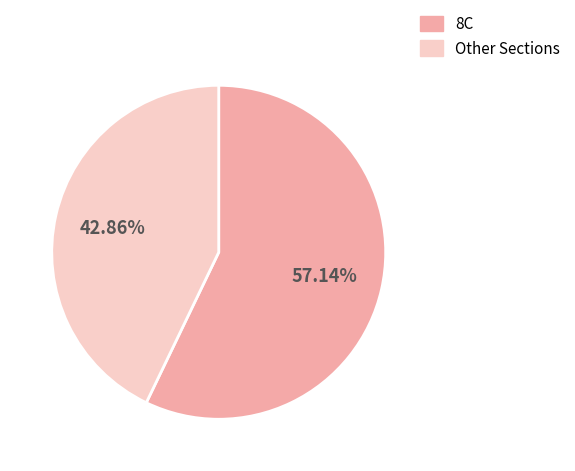

How many slices are in this pie chart?

2